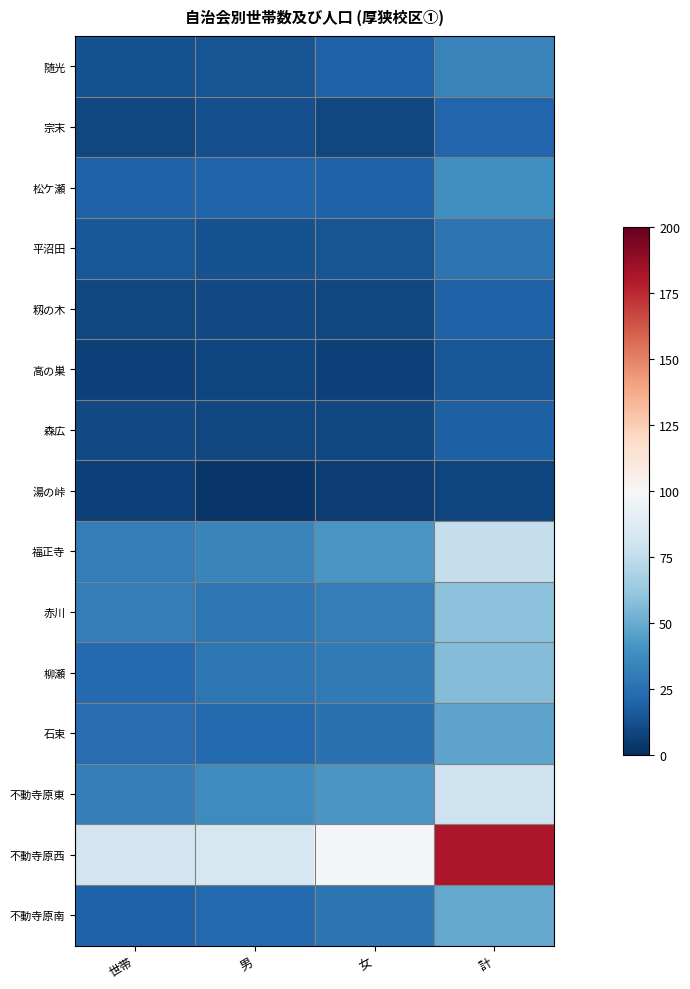

What is the smallest value displayed?

3